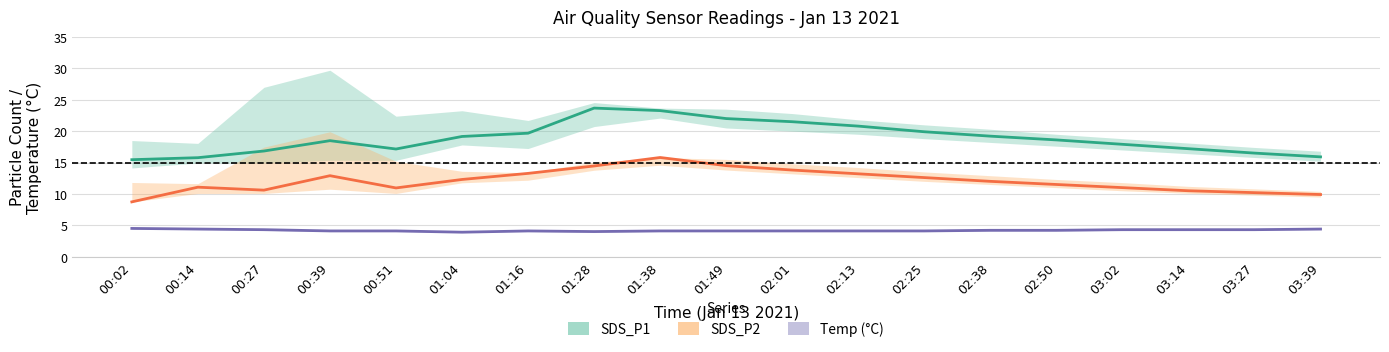

At which label does SDS_P1 first exceed 18?

00:39